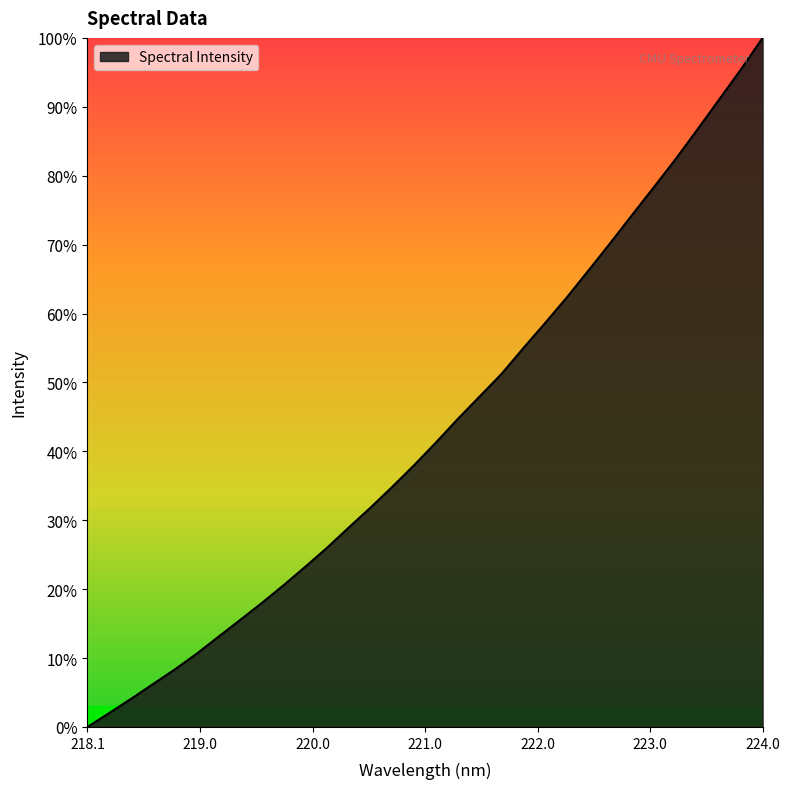

What is the difference between the second highest and minimum values?

95.4